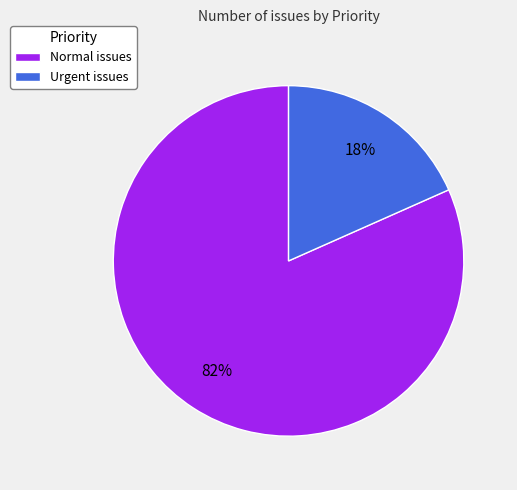

Rank the categories by value from highest to lowest.

Normal, Urgent